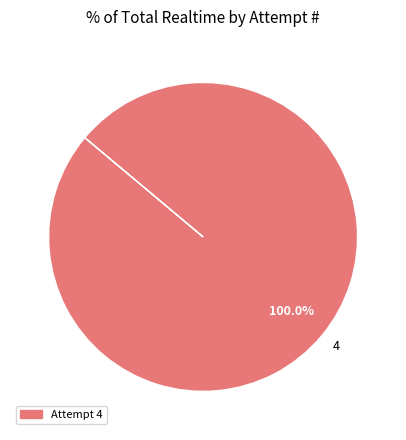

Is there any slice that represents more than half of the pie?

Yes